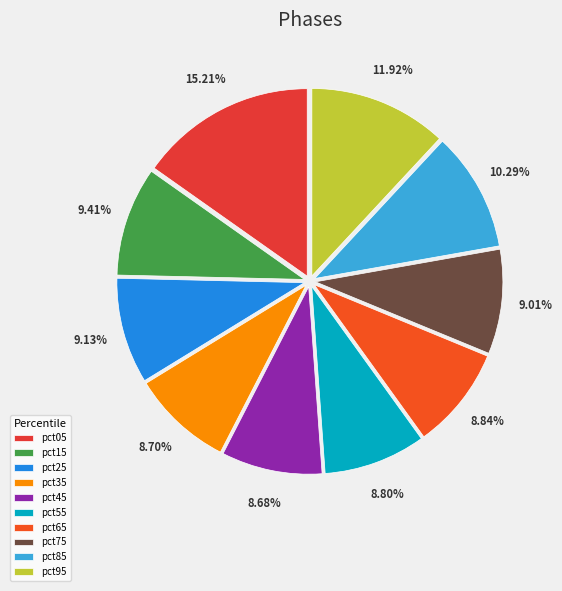

To the nearest percent, what is the average slice percentage?

10%